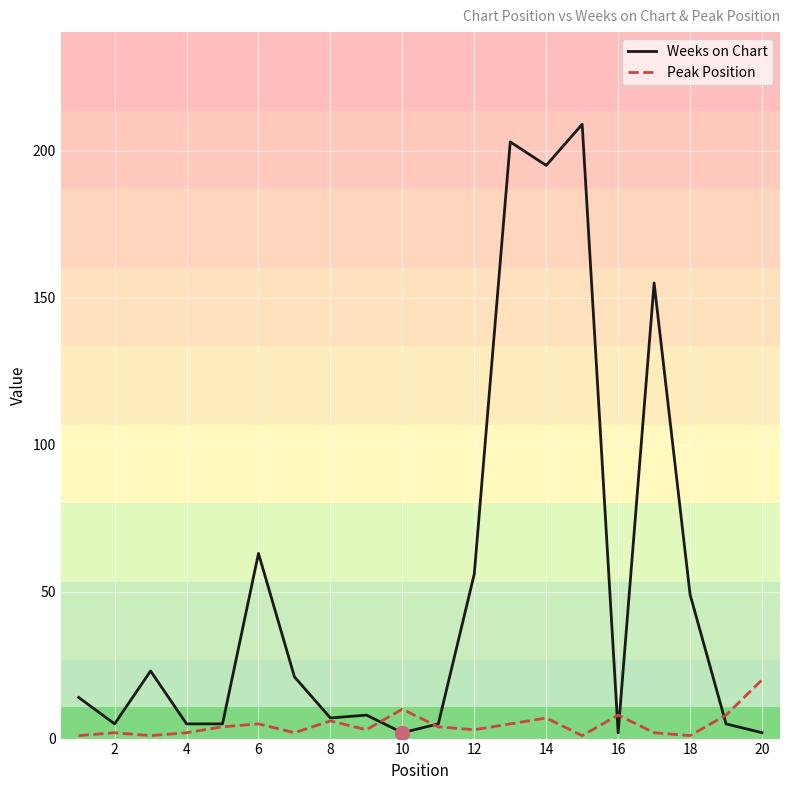

Rank the series by their average value, from lowest to highest.

Peak Position, Weeks on Chart